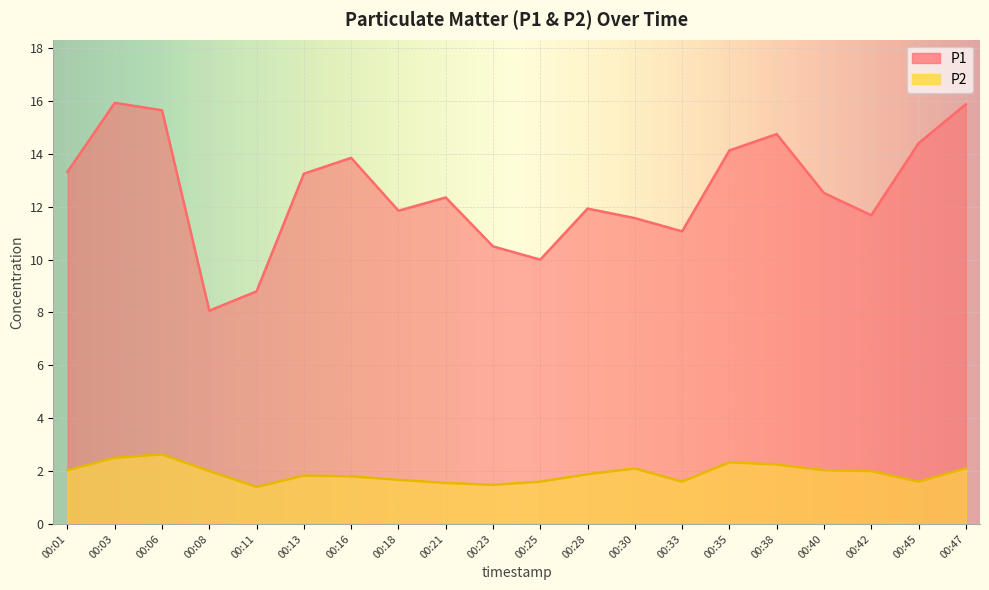

Does the chart display data point markers on the line(s)?

No